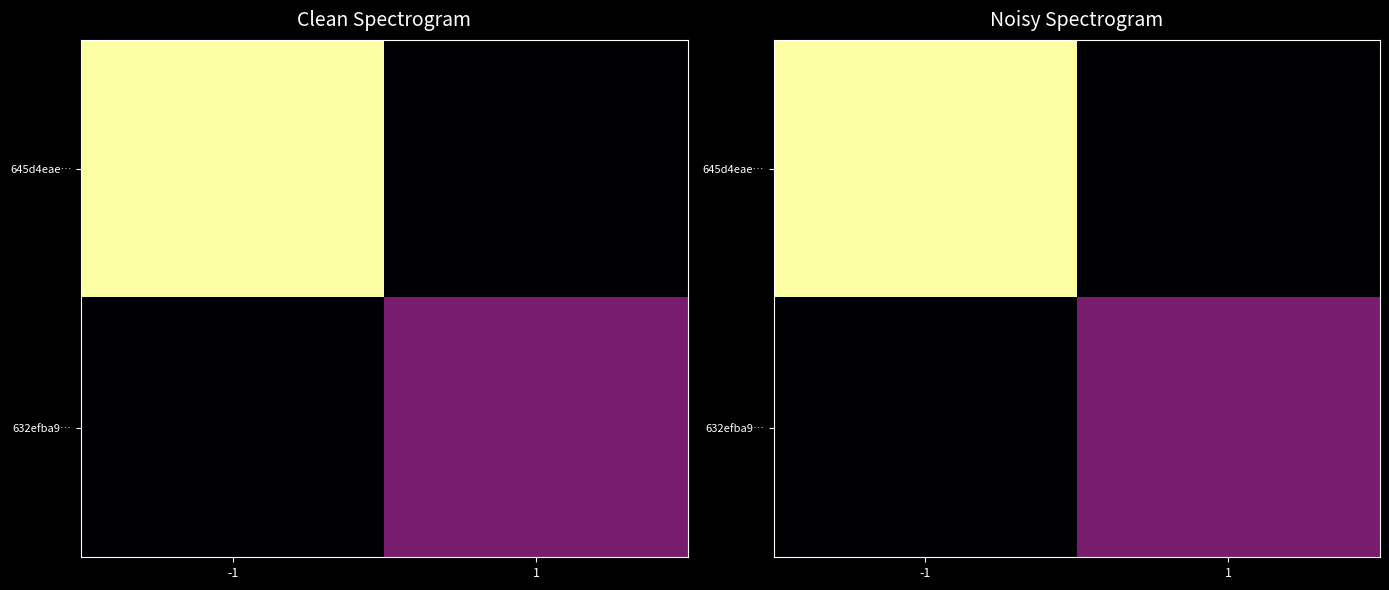

What is the average value of the 645d4eae… series?

2